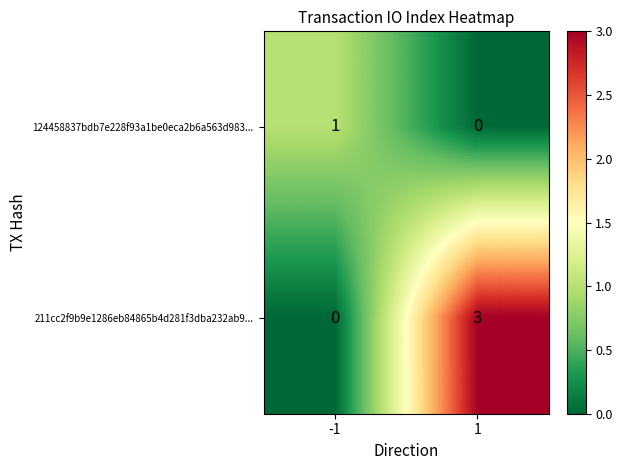

Rank the series by their maximum value, from lowest to highest.

124458837bdb7e228f93a1be0eca2b6a563d983..., 211cc2f9b9e1286eb84865b4d281f3dba232ab9...